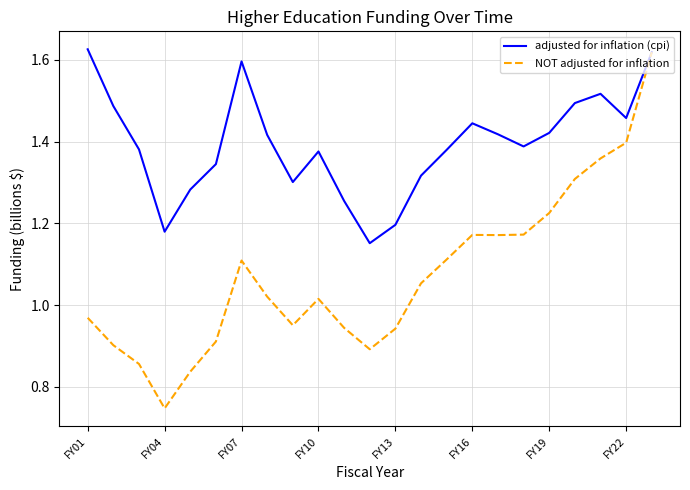

List the series in order of their overall mean, lowest first.

NOT adjusted for inflation, adjusted for inflation (cpi)